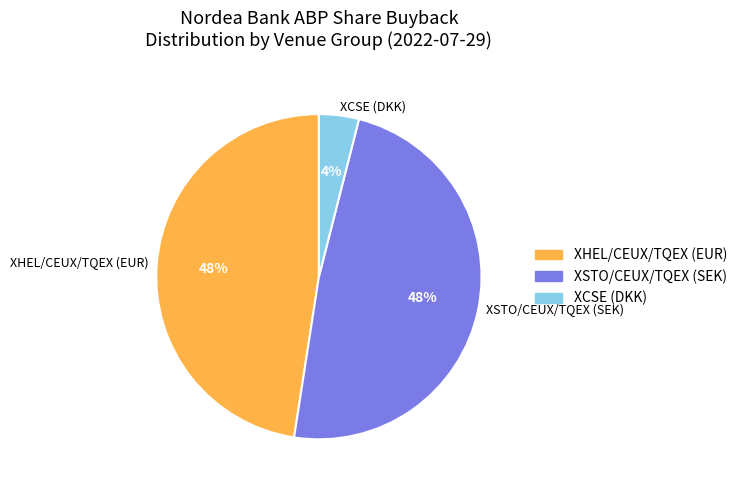

Is there any slice that represents more than half of the pie?

No